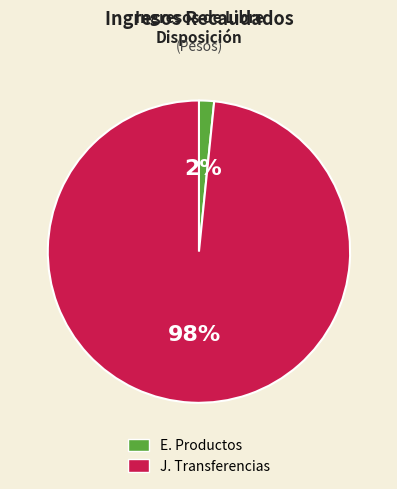

To the nearest percent, what is the average slice percentage?

50%